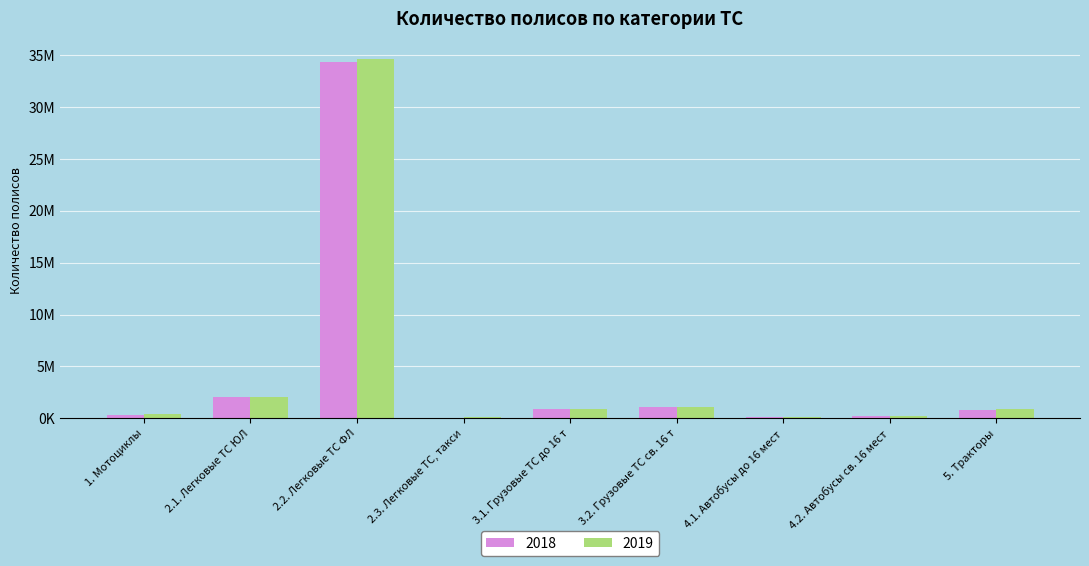

Which has a higher value, 1. Мотоциклы or 4.2. Автобусы св. 16 мест?

1. Мотоциклы